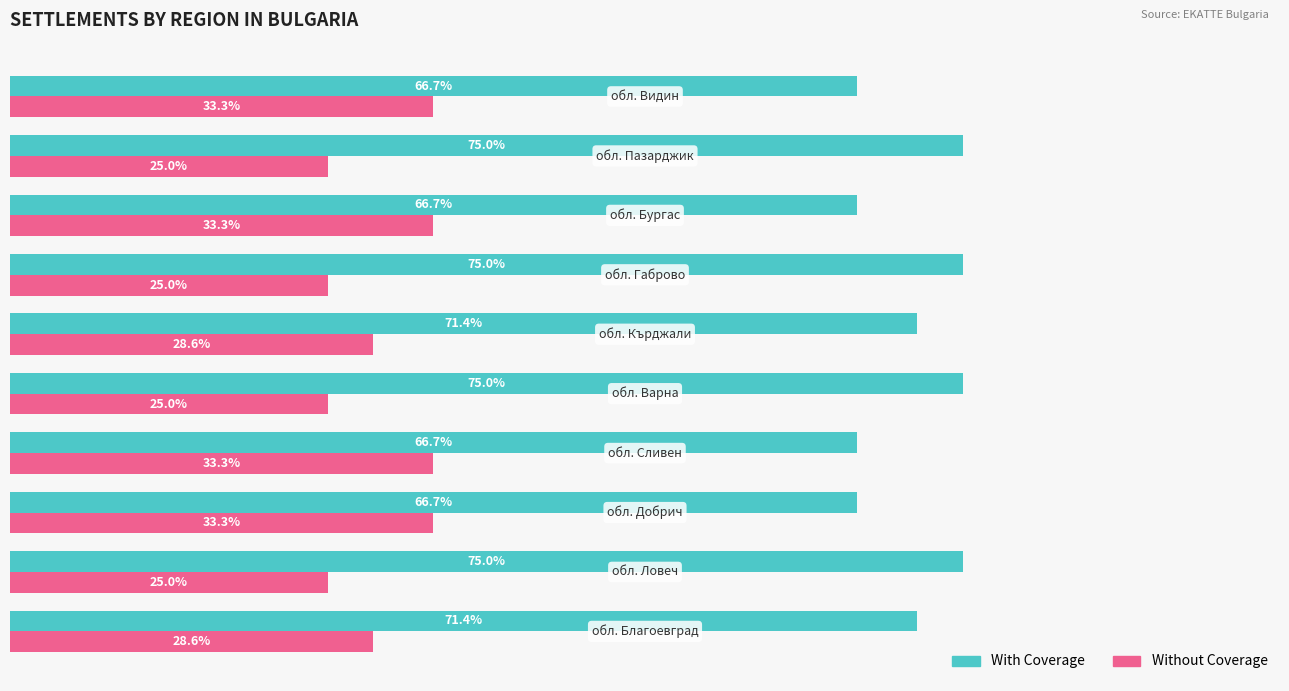

Rank the series by their average value, from lowest to highest.

Without Coverage, With Coverage